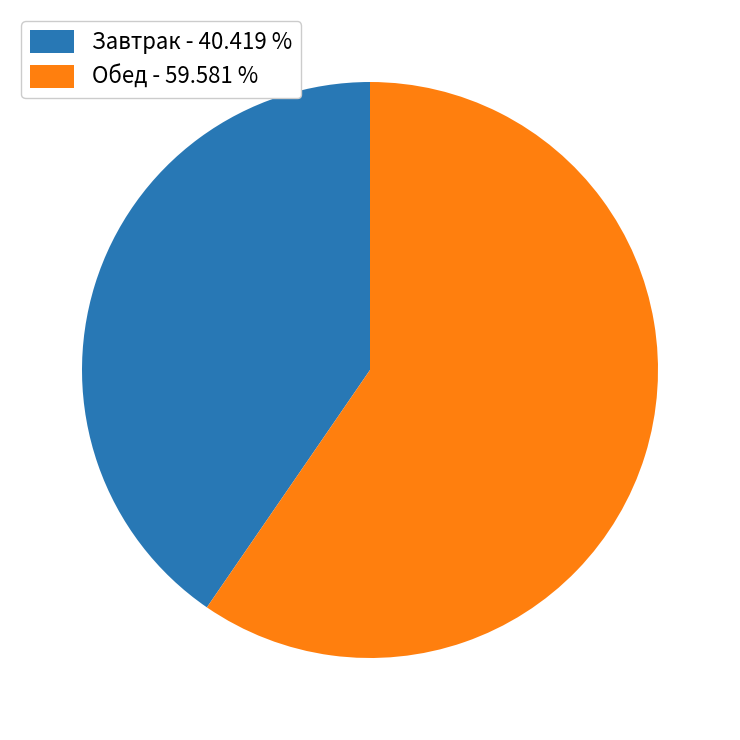

Does any single category account for the majority?

Yes